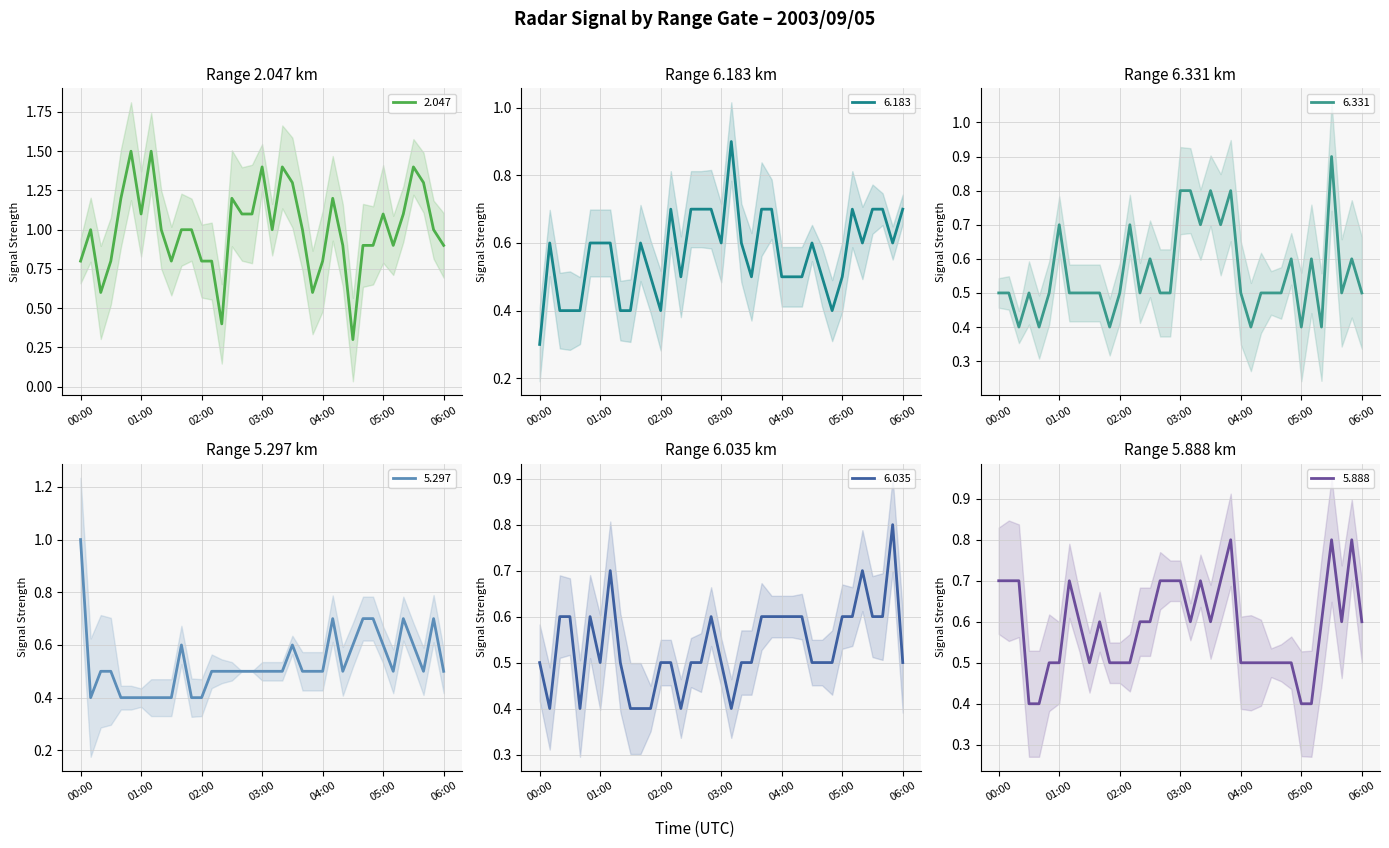

How many data points in 2.047 are less than 1?

15